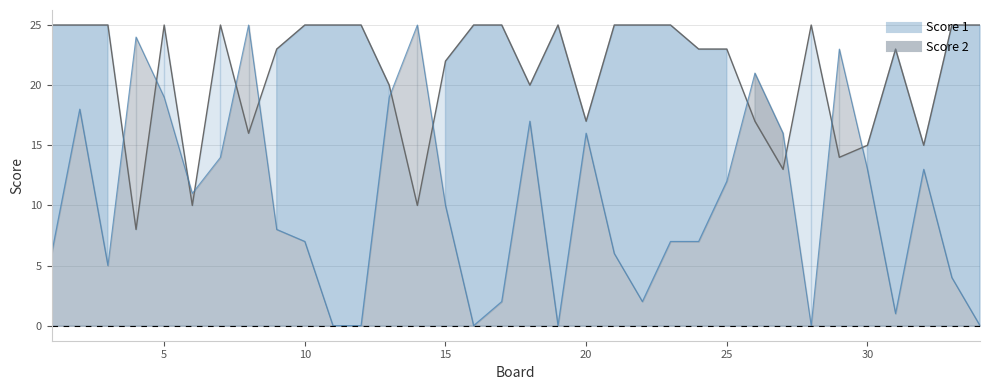

How many times do Score 2 and Score 1 cross each other?

12